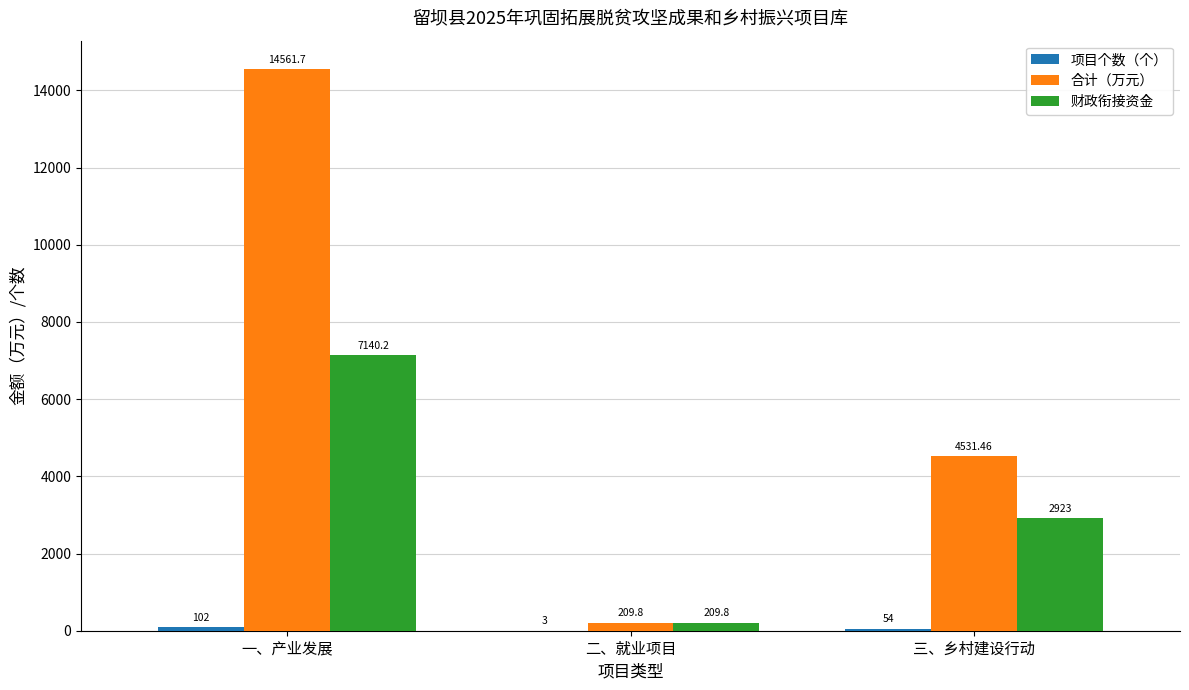

Which series has the largest total across all categories?

合计（万元）